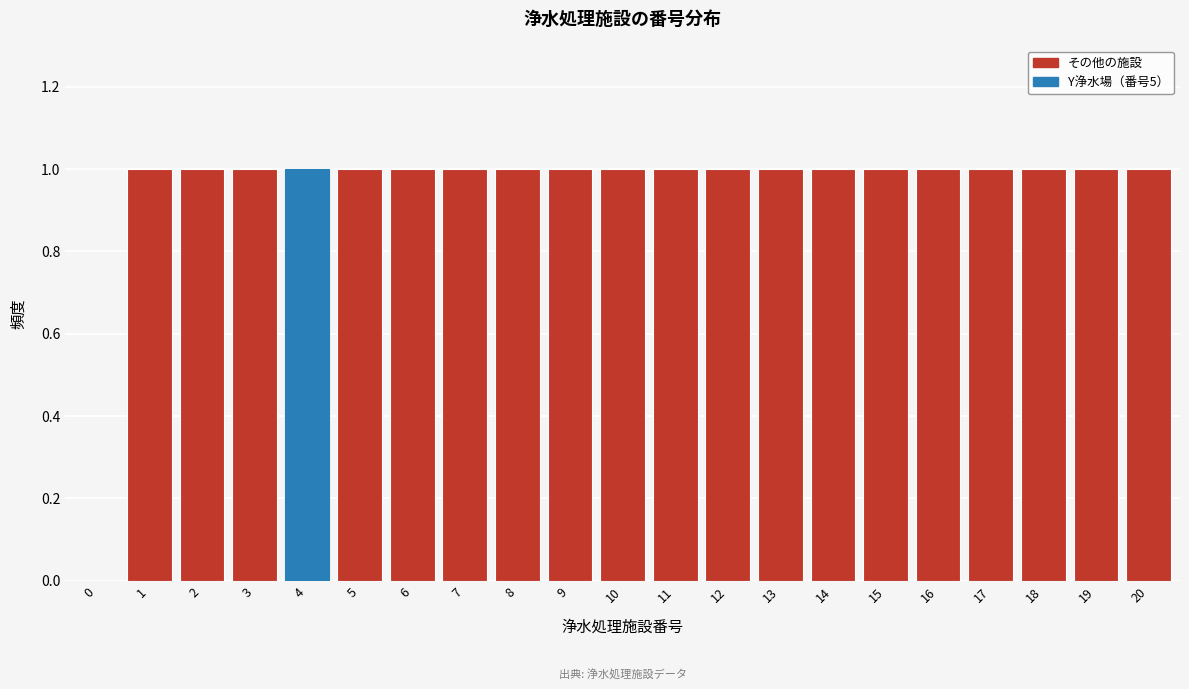

Reading right to left, list all the values displayed in this chart.

20=1	19=1	18=1	17=1	16=1	15=1	14=1	13=1	12=1	11=1	10=1	9=1	8=1	7=1	6=1	5=1	4=1	3=1	2=1	1=1	0=0